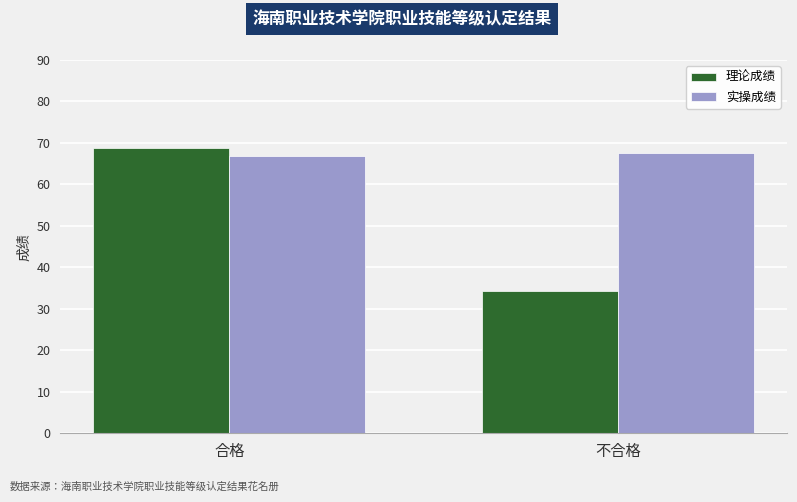

What are all the series names shown in the legend?

理论成绩, 实操成绩